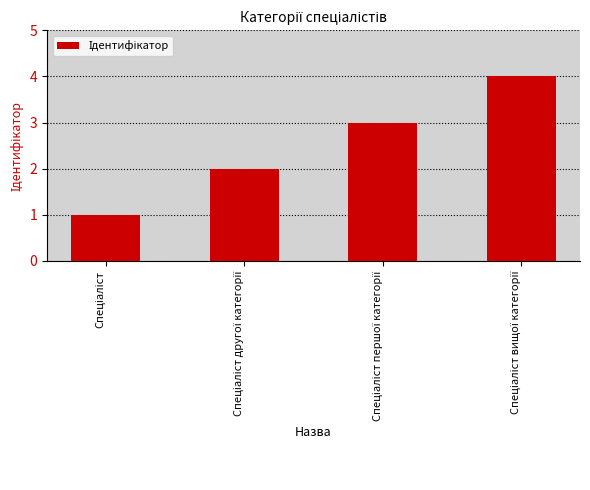

What is the greatest value displayed?

4